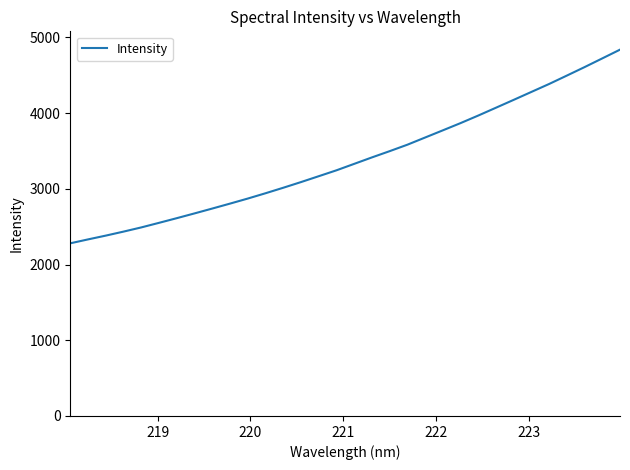

Count the number of values greater than 3330.

16